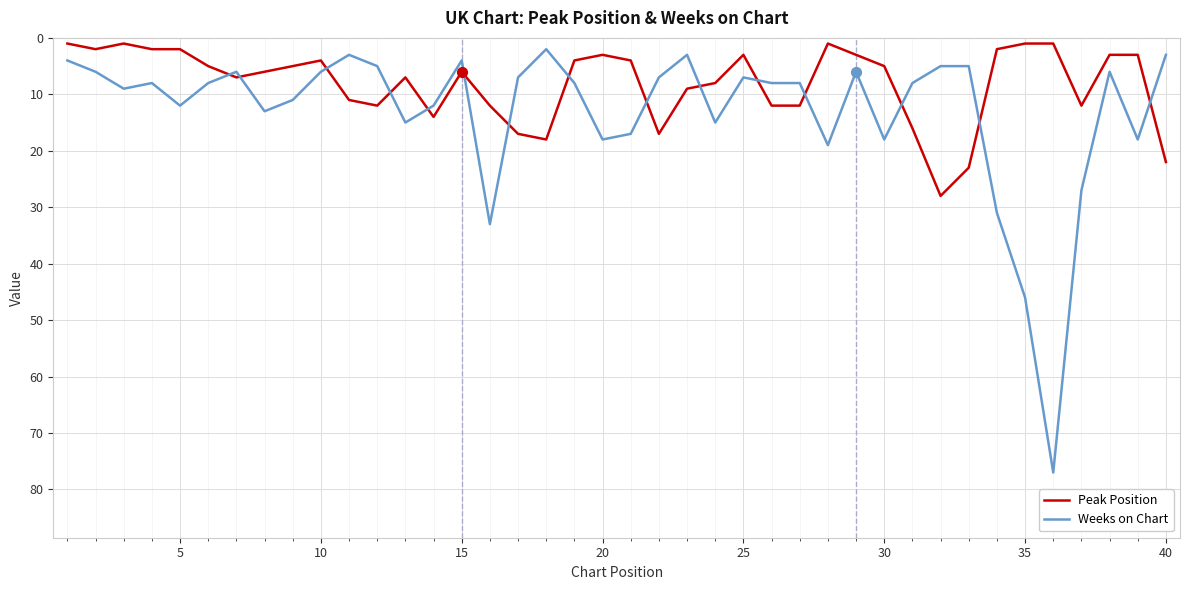

Which series has the largest total across all categories?

Weeks on Chart